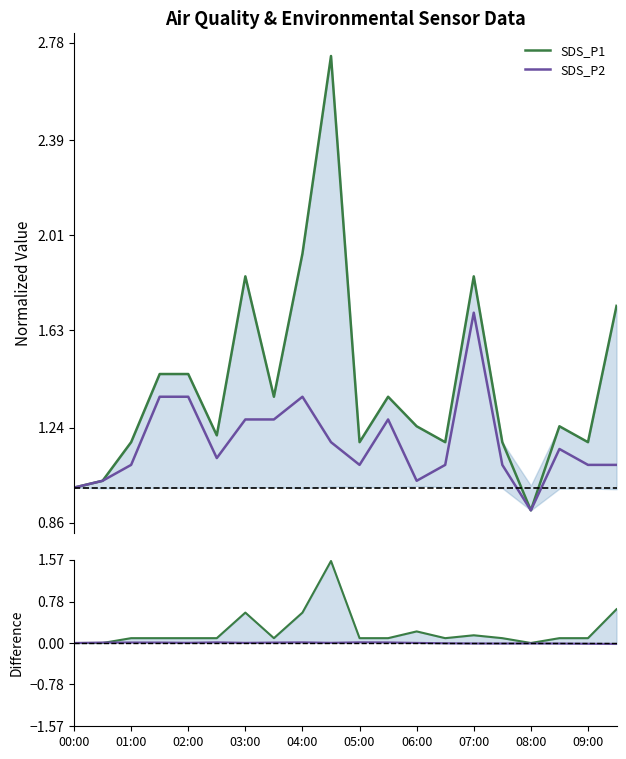

What is the lowest value of the SDS_P2 series?

0.9